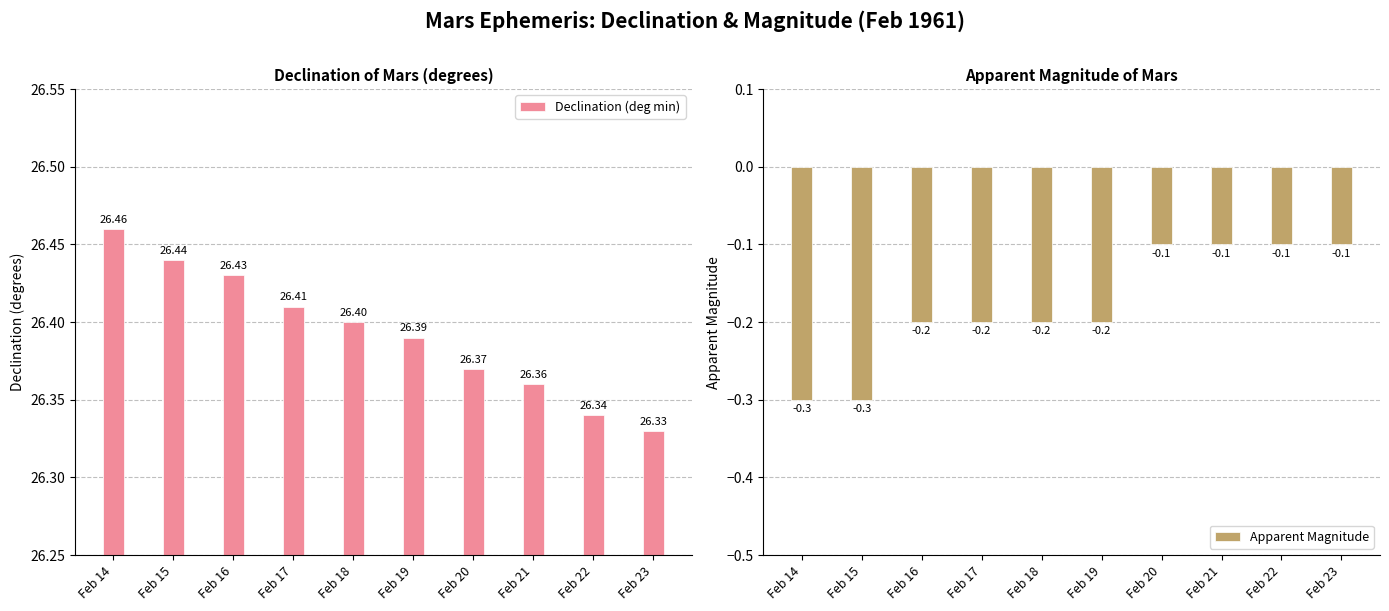

Reading left to right, what are all the values shown in this chart?

Declination (deg min): 26.5	26.4	26.4	26.4	26.4	26.4	26.4	26.4	26.3	26.3
Apparent Magnitude: -0.3	-0.3	-0.2	-0.2	-0.2	-0.2	-0.1	-0.1	-0.1	-0.1